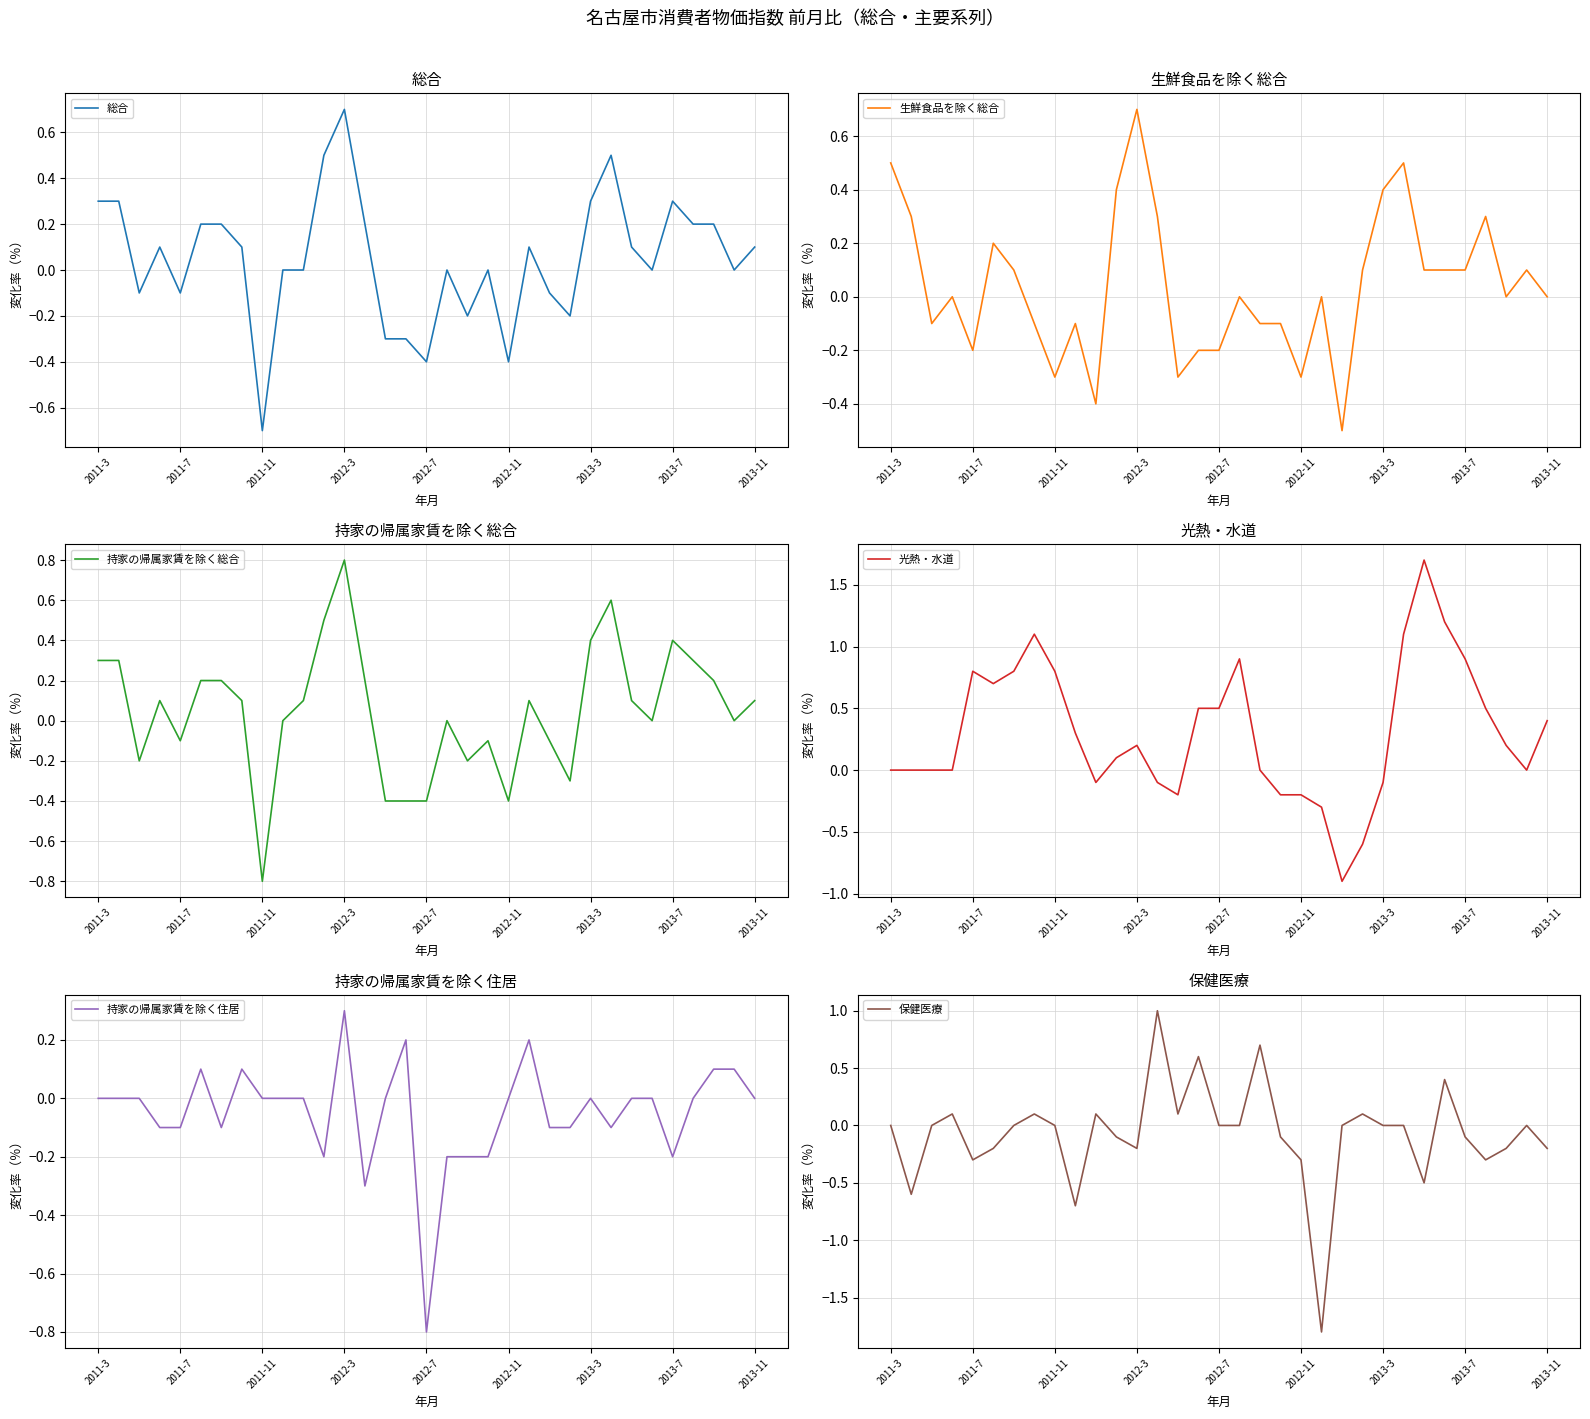

True or false: 光熱・水道 has a value of 0.3 at 2012-7.

False